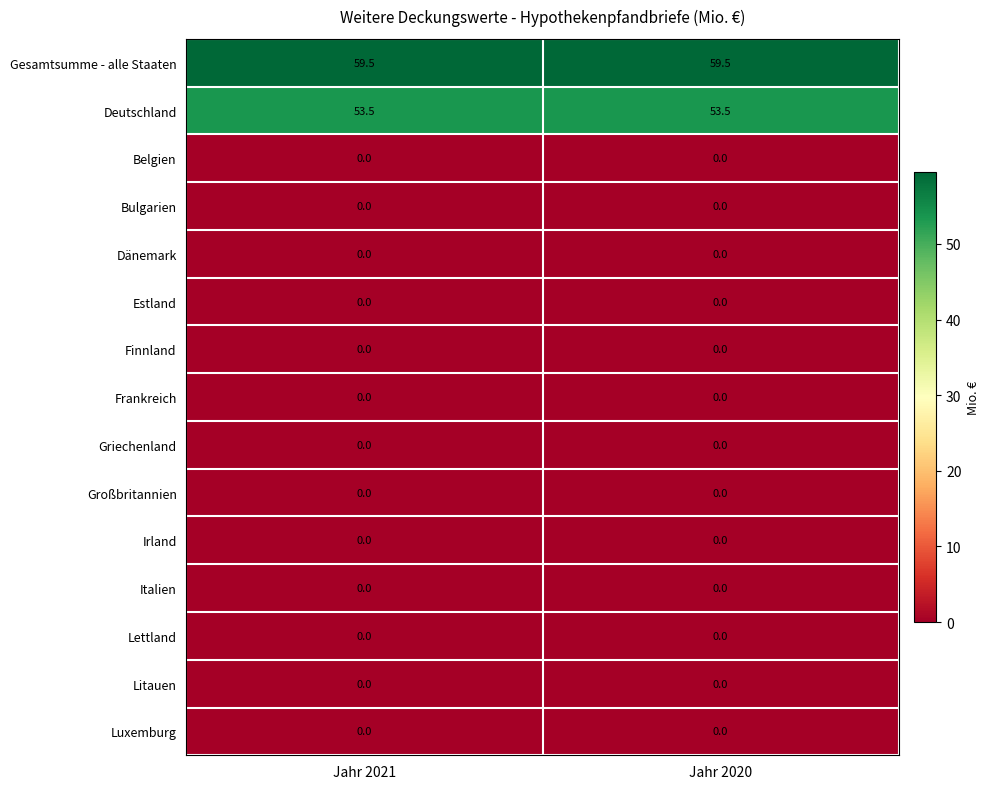

What is the total value across all series at Jahr 2021?

113.0